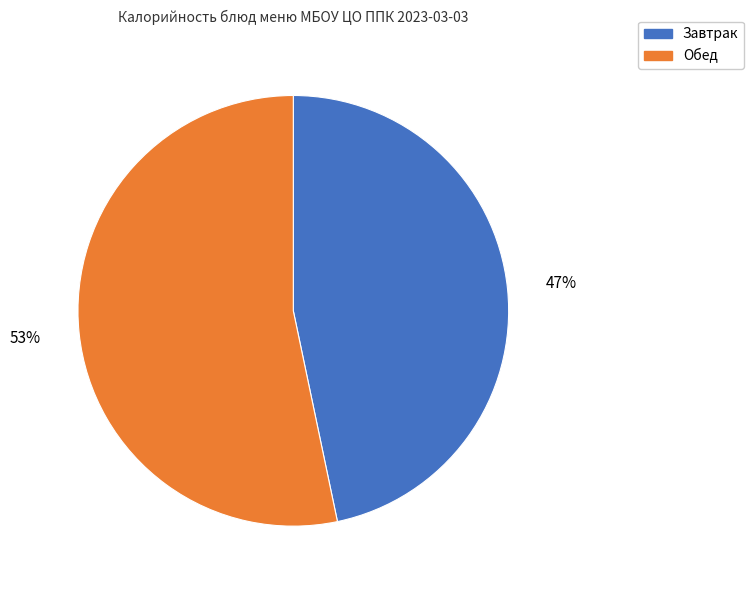

To the nearest percent, what is the average slice percentage?

50%